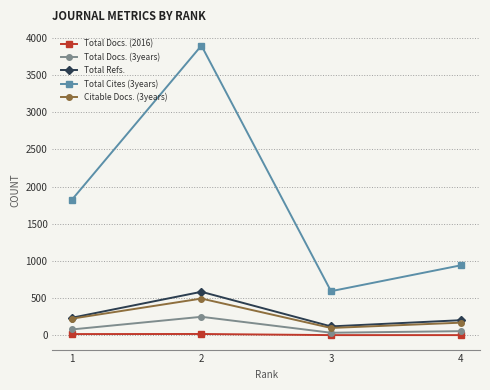

Which series has the widest spread of values?

Total Cites (3years)